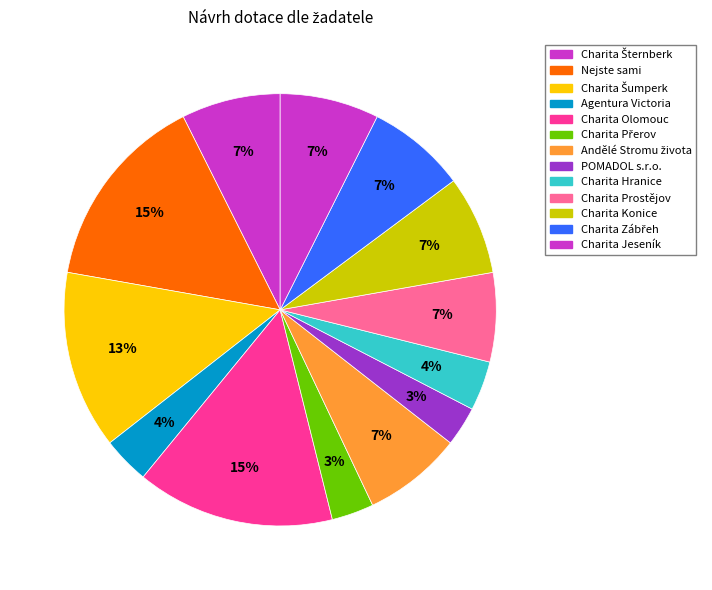

Count the number of slices in the pie.

13